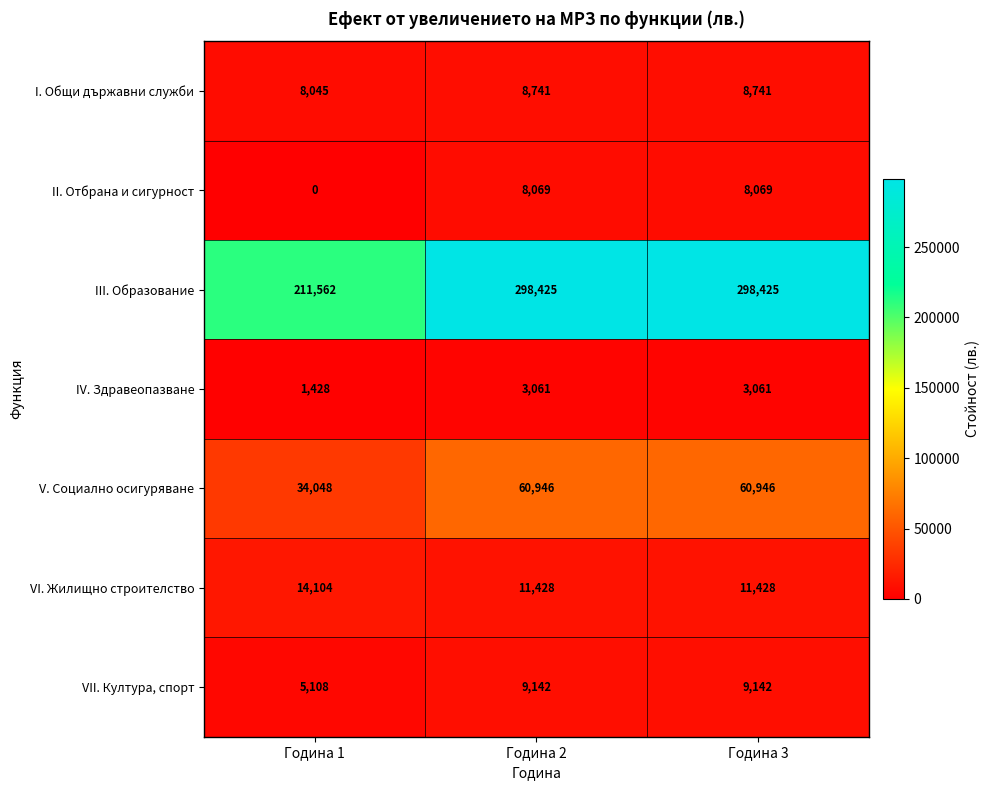

Is it true that IV. Здравеопазване equals 4749 at Година 3?

False